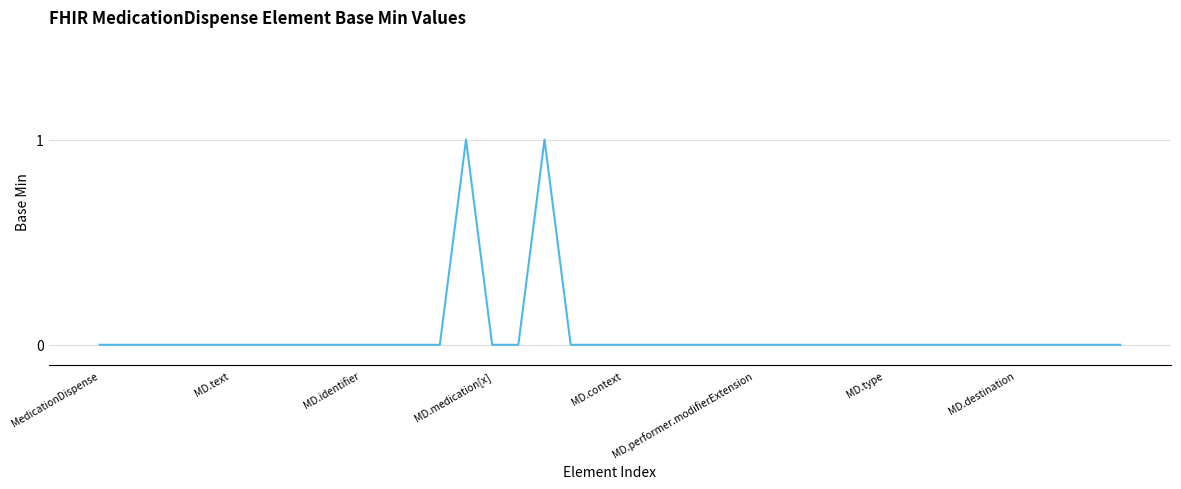

Count the number of categories in the chart.

40